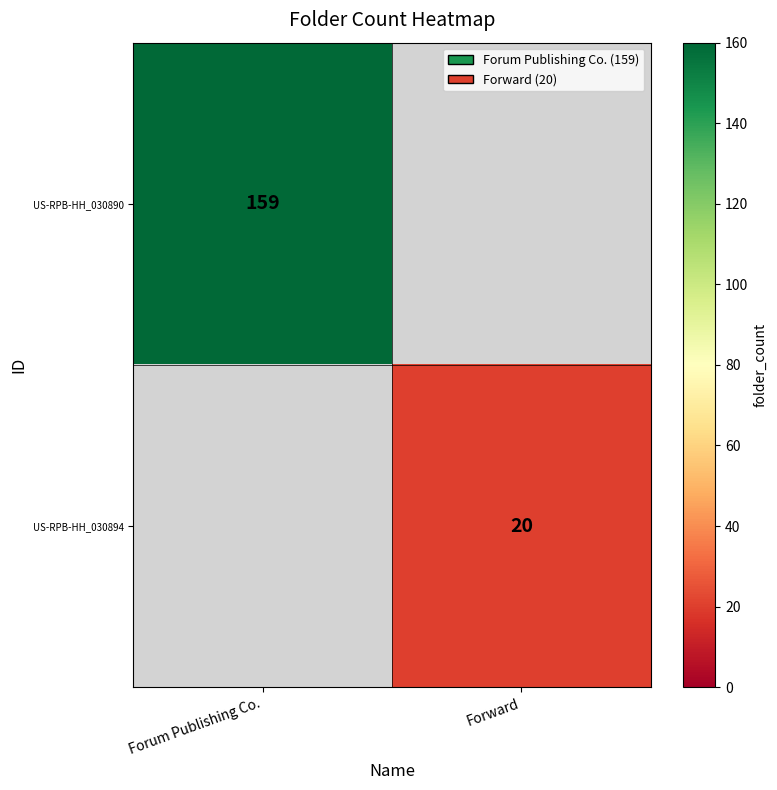

What is the minimum value shown in the chart?

20.0